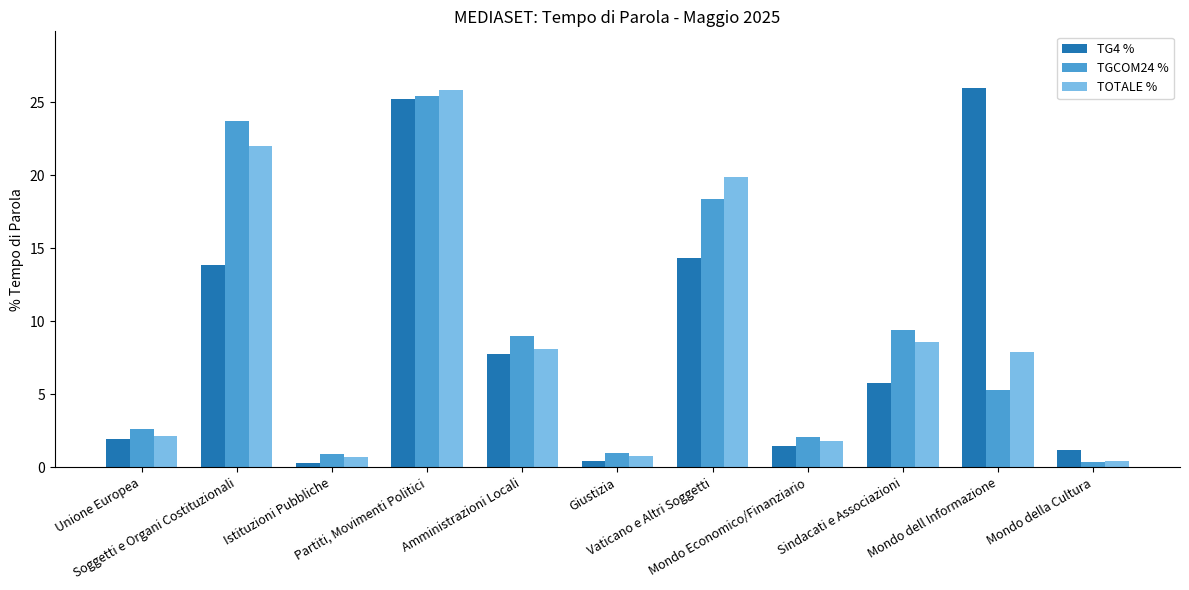

How many groups of bars are there?

11